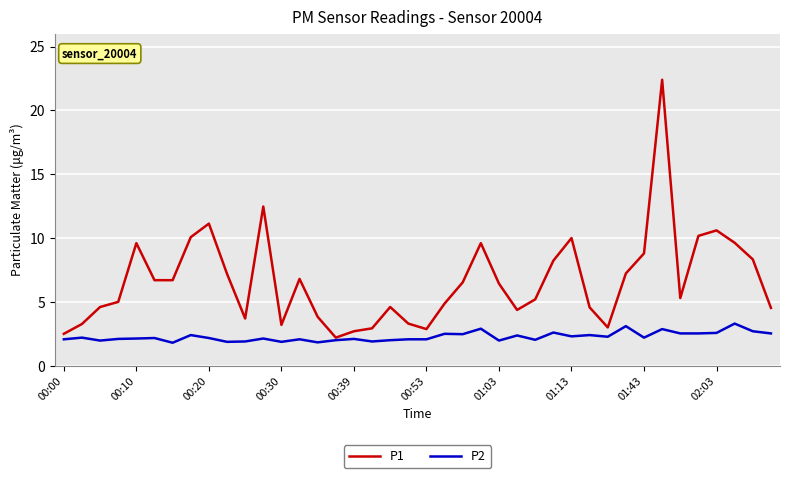

What is the difference between the maximum and minimum values in the P1 series?

20.2